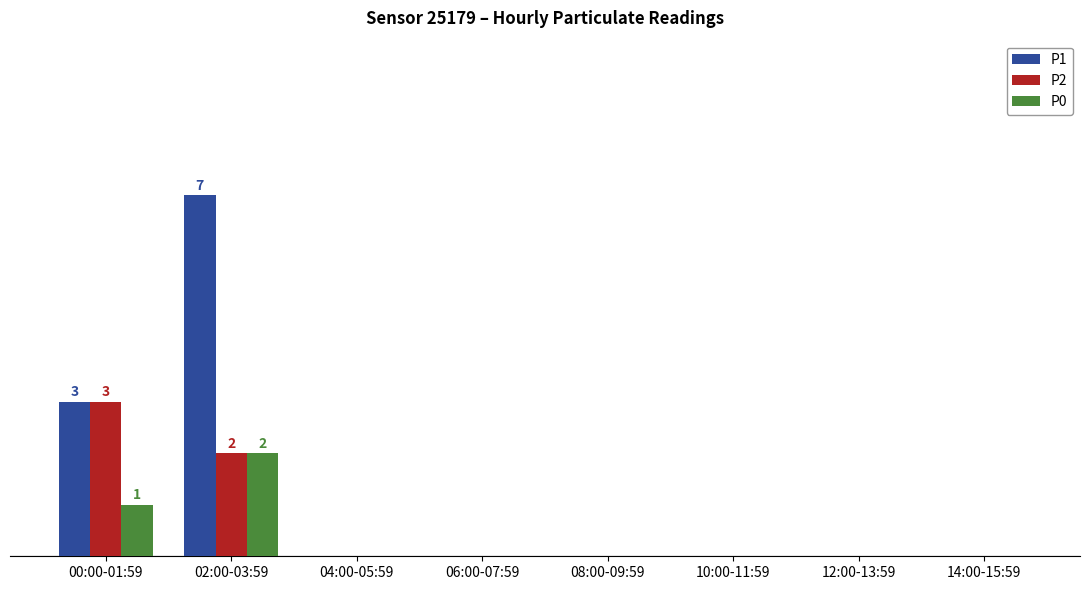

Is it true that P2 equals 0 at 12:00-13:59?

True